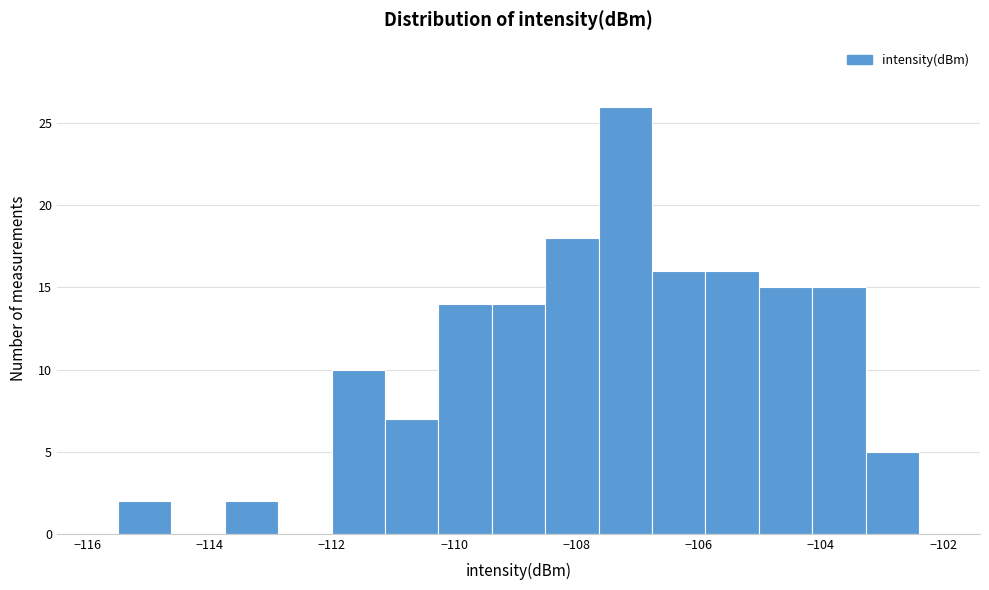

Which range on the x-axis has the tallest bar?

-107.6 to -106.8